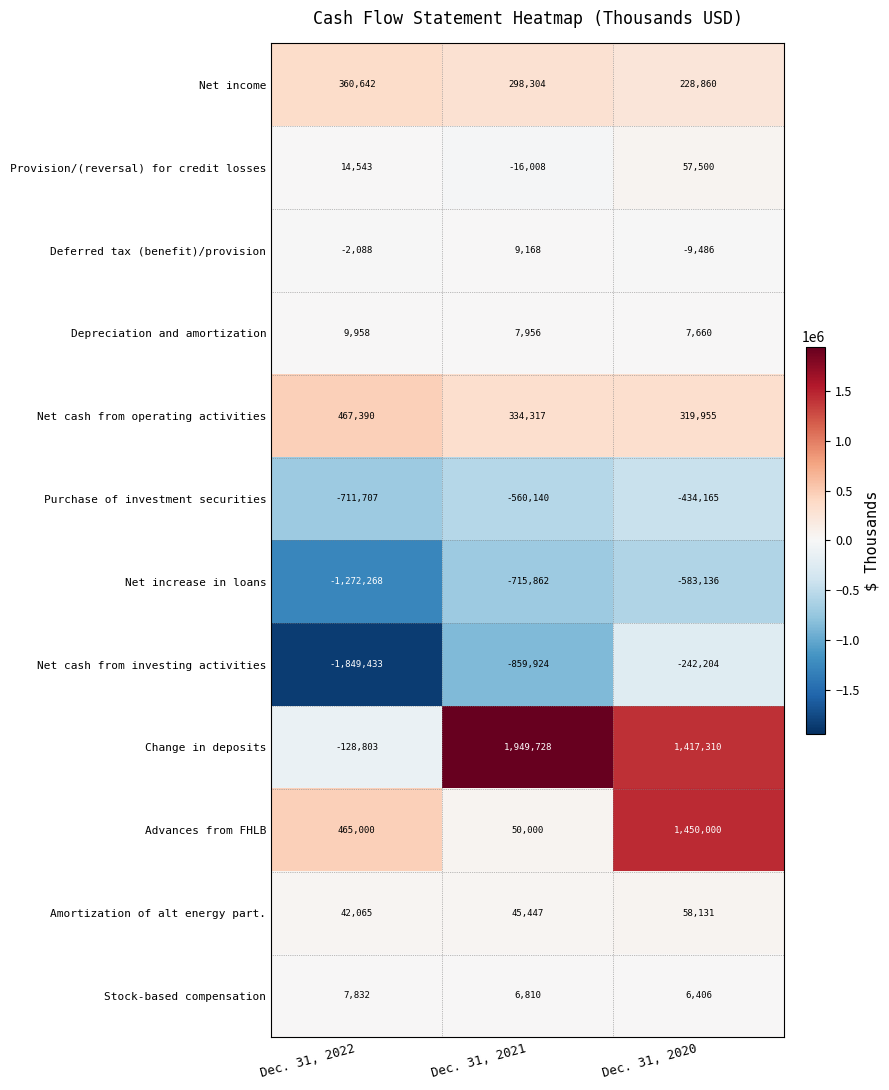

Which series has the widest spread of values?

Change in deposits